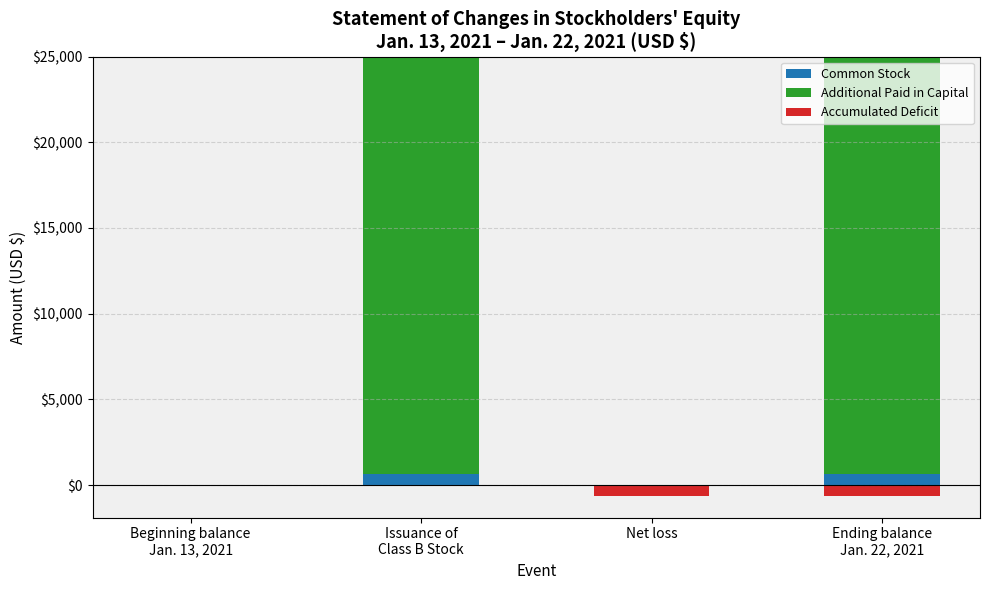

What position from the left is Net loss?

3